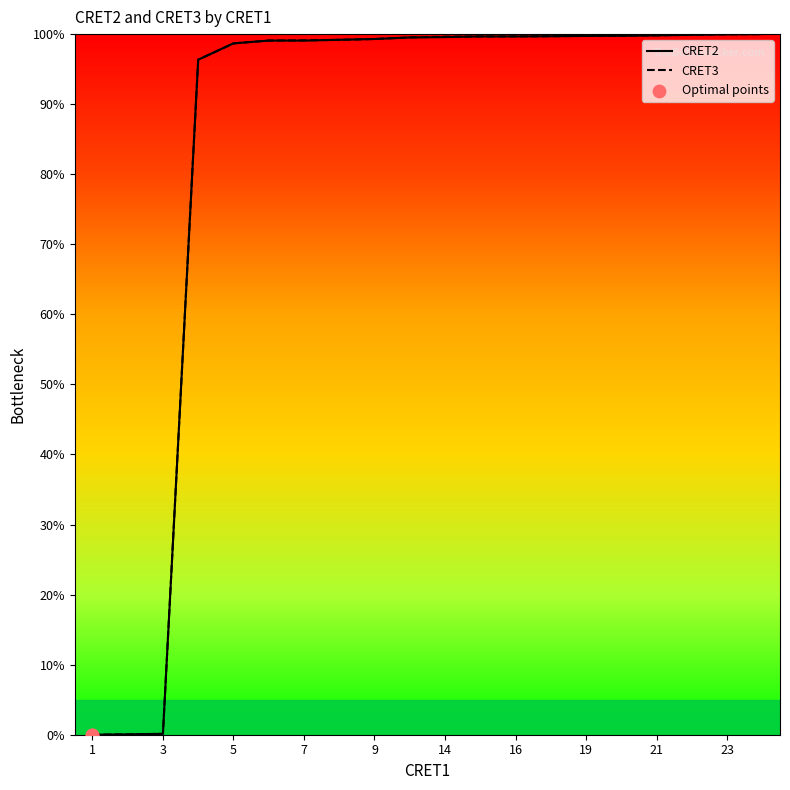

Which series contains the lowest Y value?

CRET2